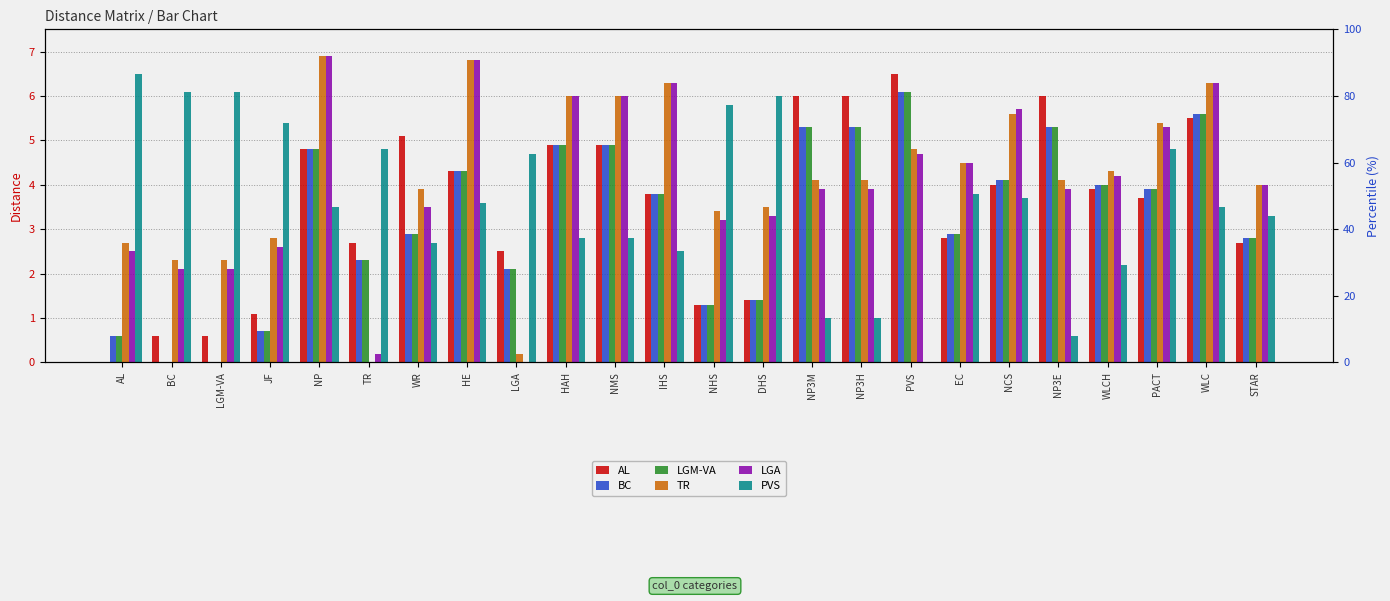

At which label is AL closest to 3?

EC